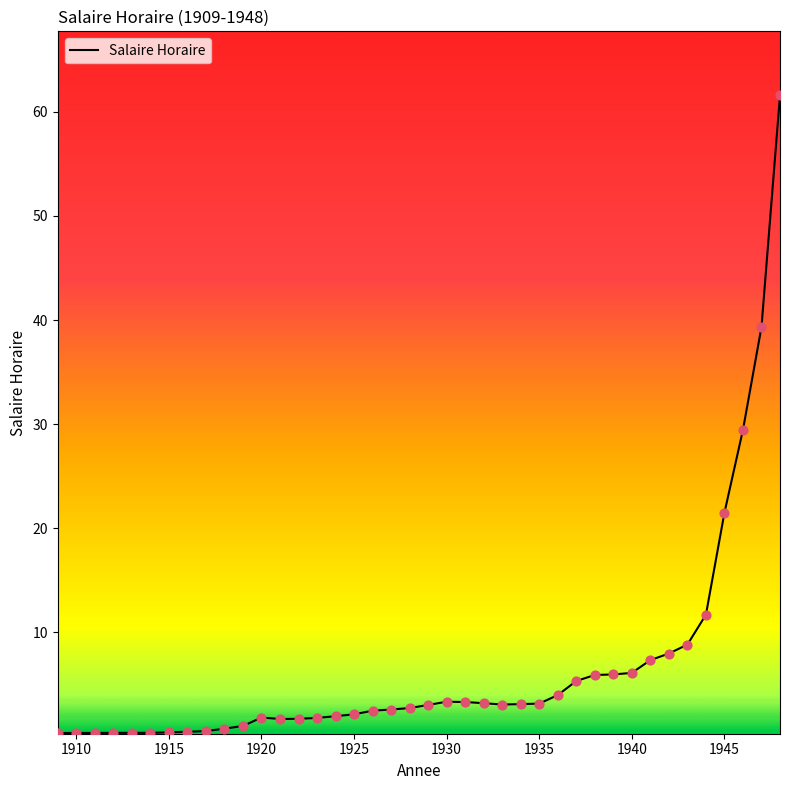

What is the difference between the maximum and minimum values?

61.3